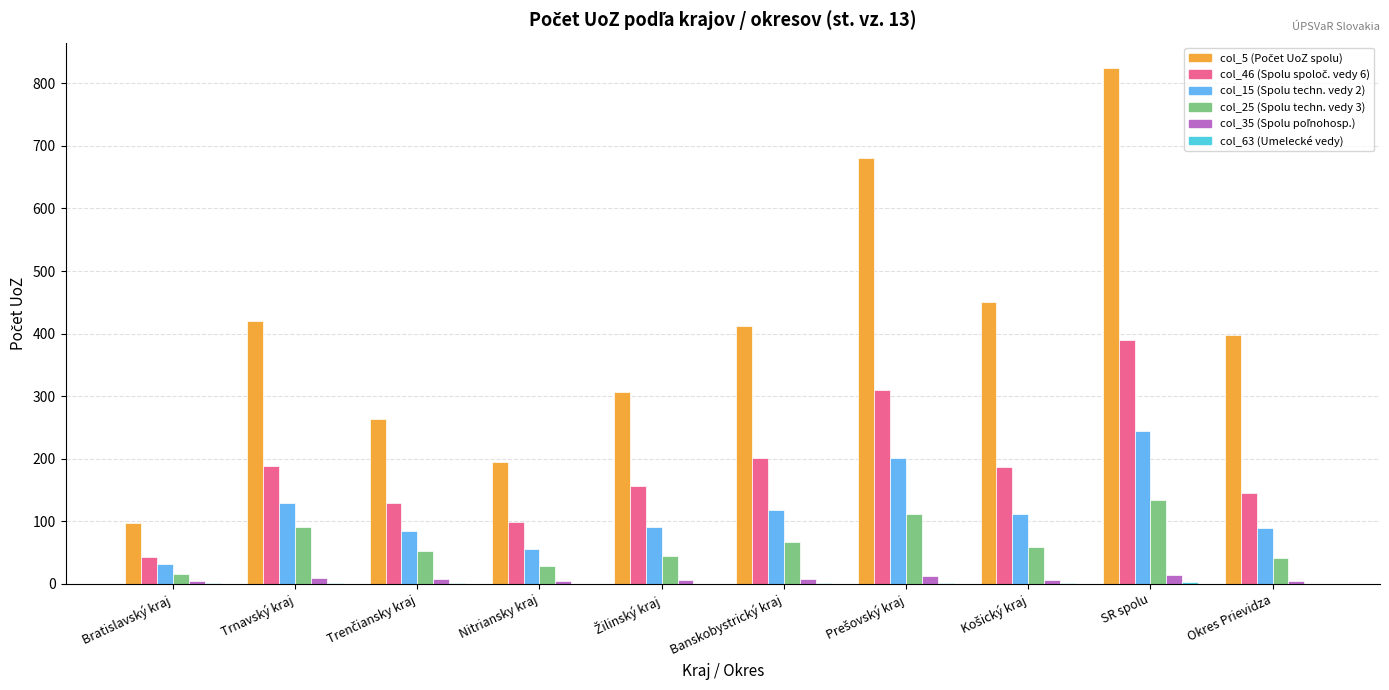

At which category is the sum across all series the highest?

SR spolu